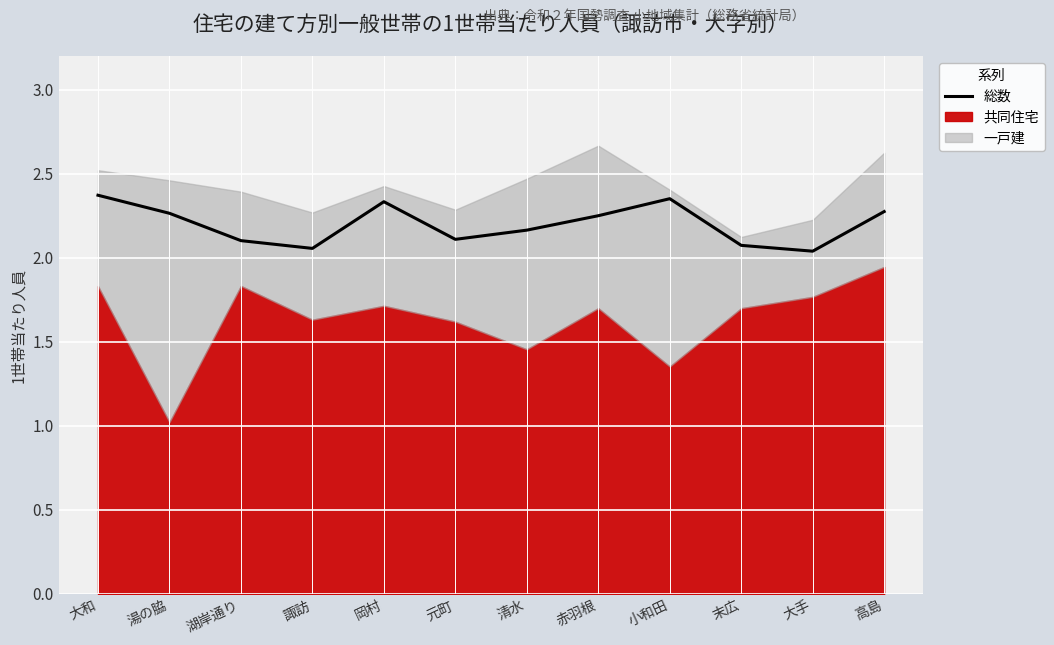

How many lines are shown in the chart?

1